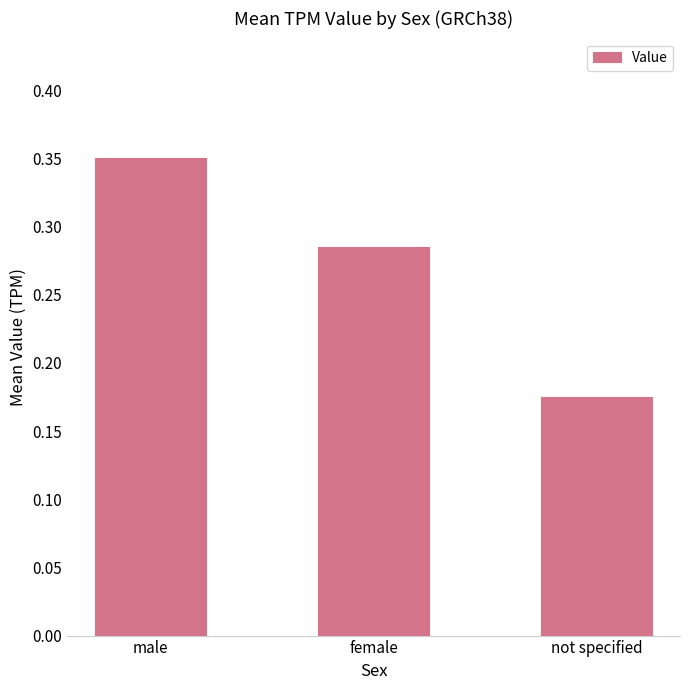

True or false: the data shows 0.1 at not specified.

False